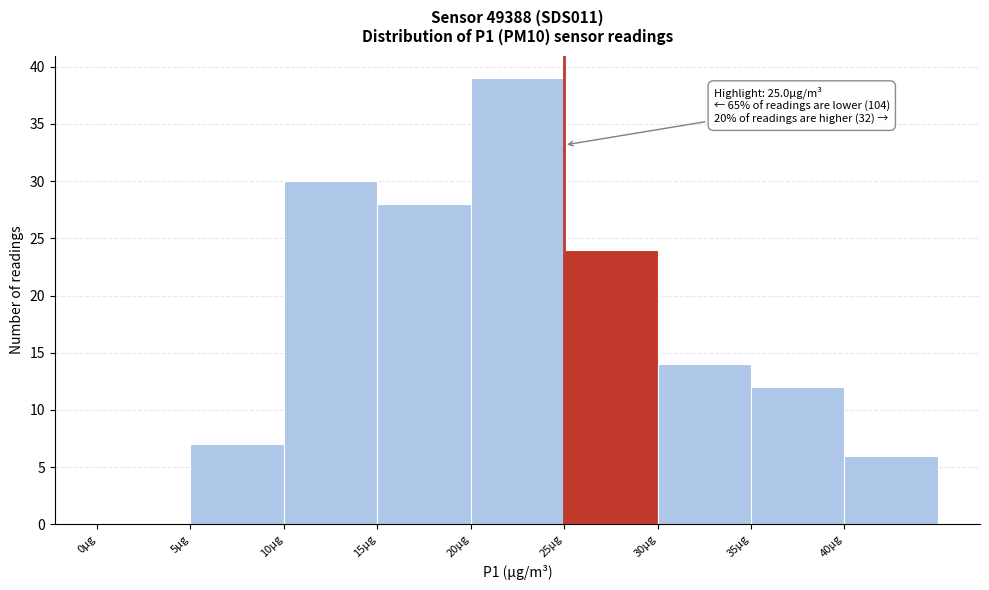

Over which range of the x-axis is the bar tallest?

20 to 25